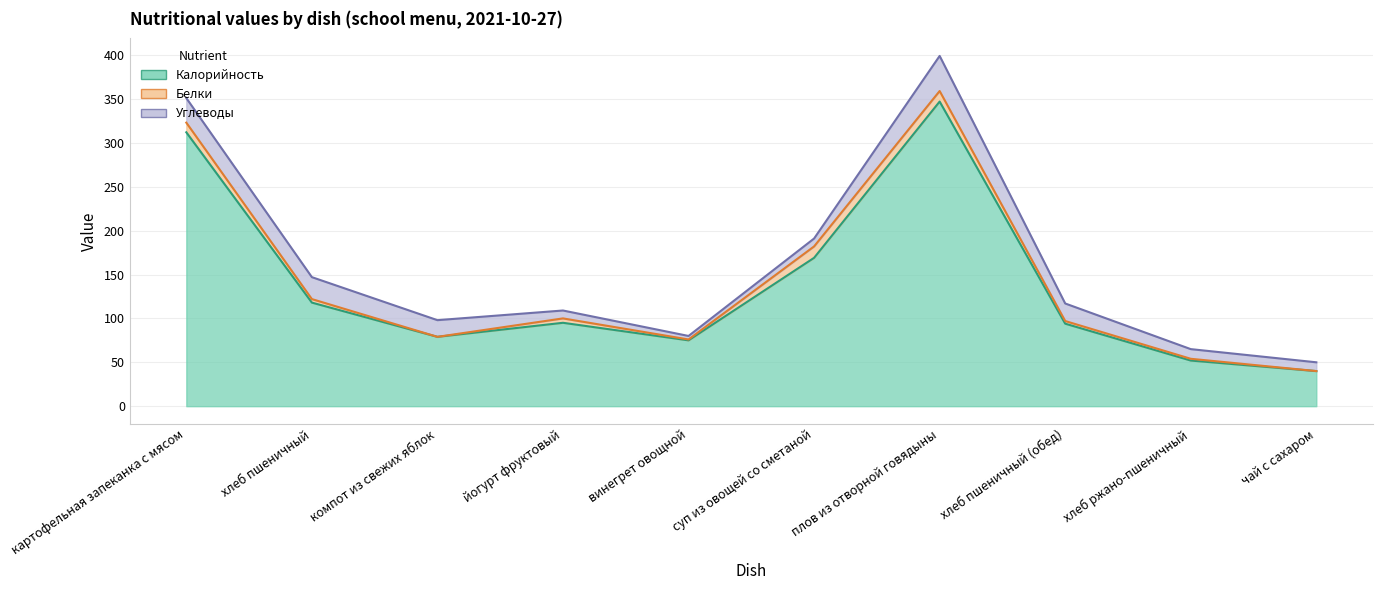

What is the sum of all Углеводы values?

175